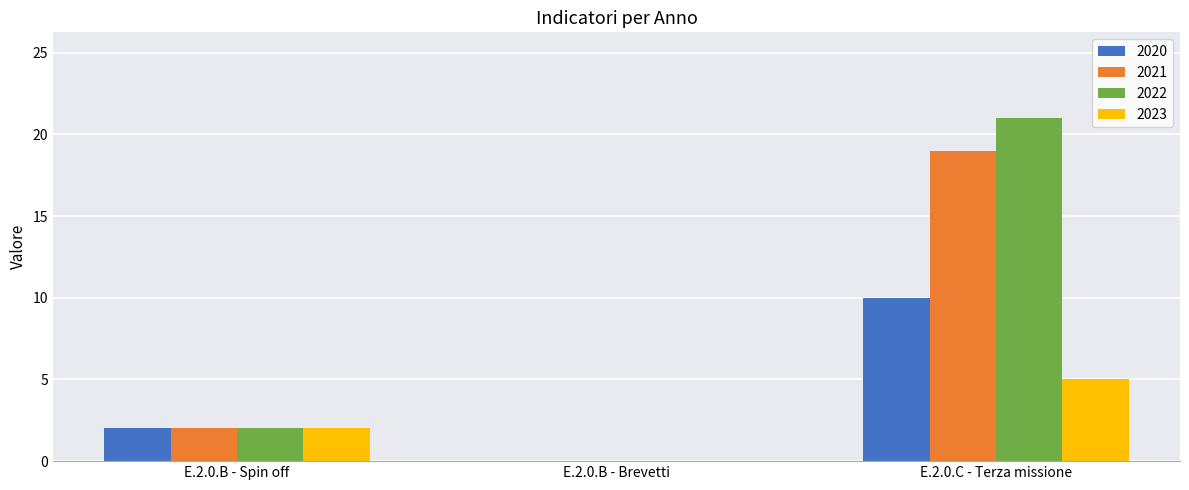

The 2021 series shows 11 at E.2.0.B - Brevetti. True or false?

False